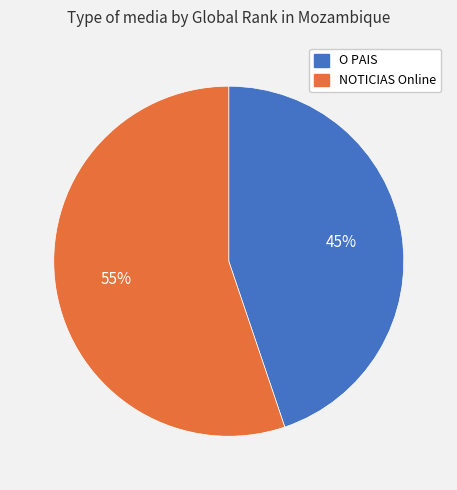

Rank the categories by value from highest to lowest.

NOTICIAS Online, O PAIS